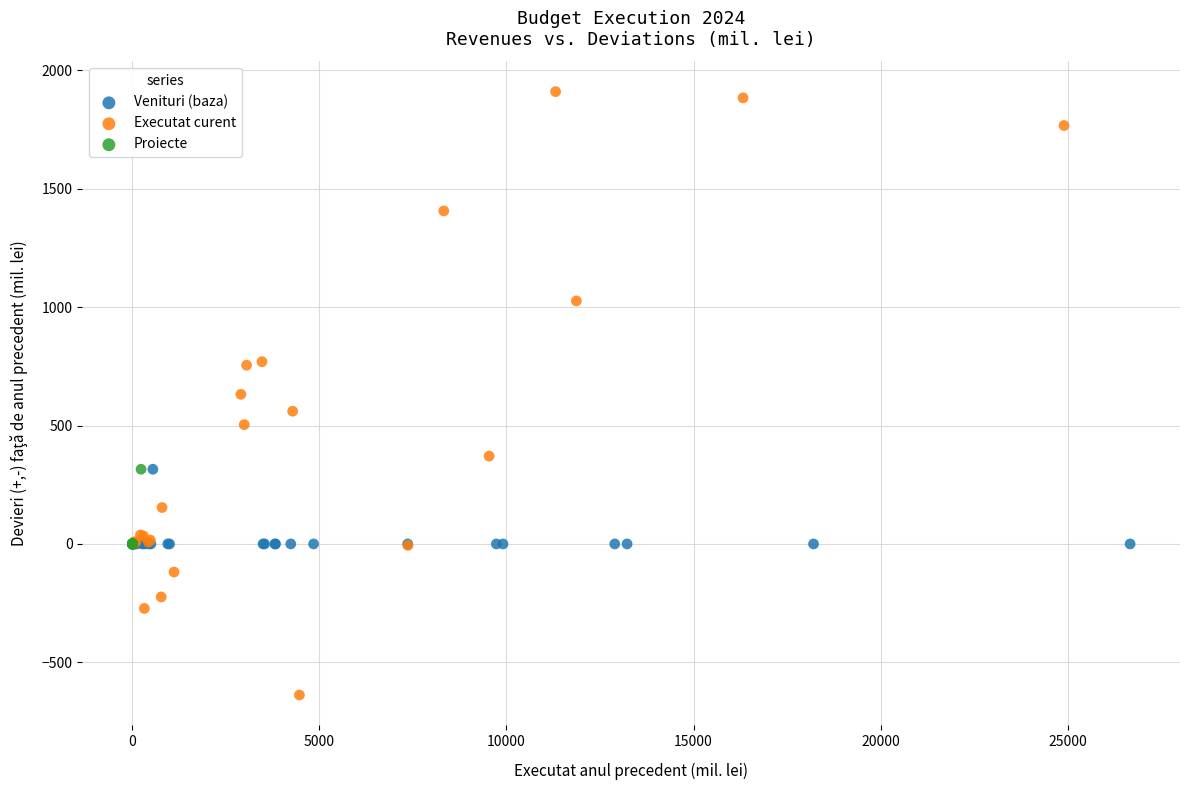

Which series contains the lowest Y value?

Executat curent